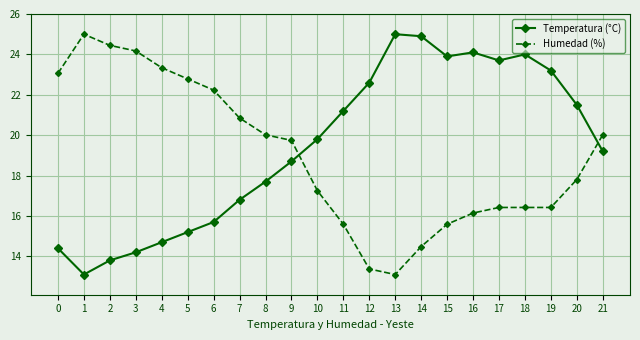

What is the value of the Temperatura (°C) point at the 5th from the left?

14.7